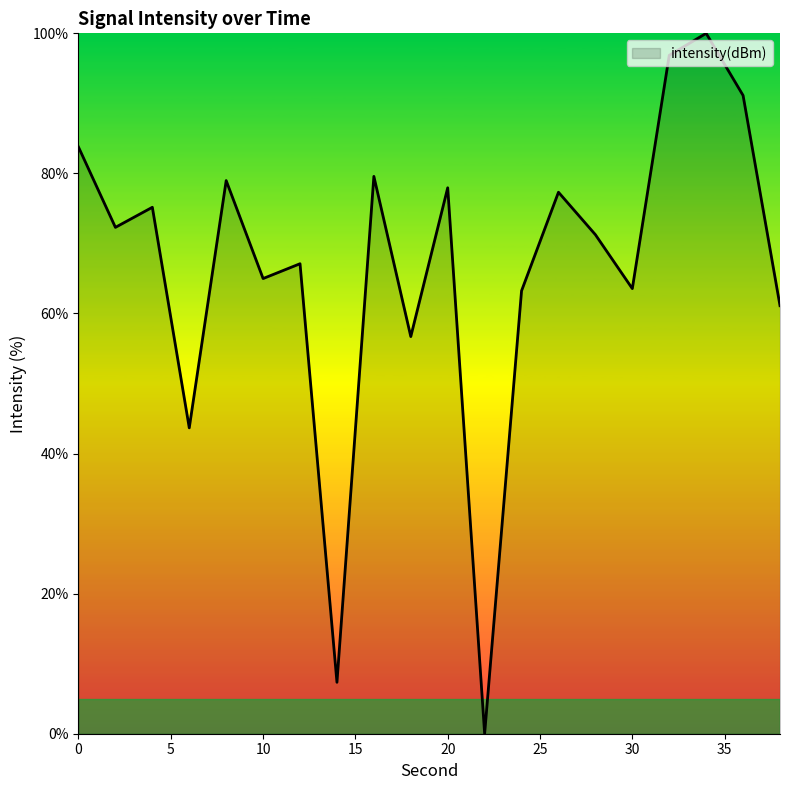

How many interior local valleys (lower than both neighbors) does the data have?

7